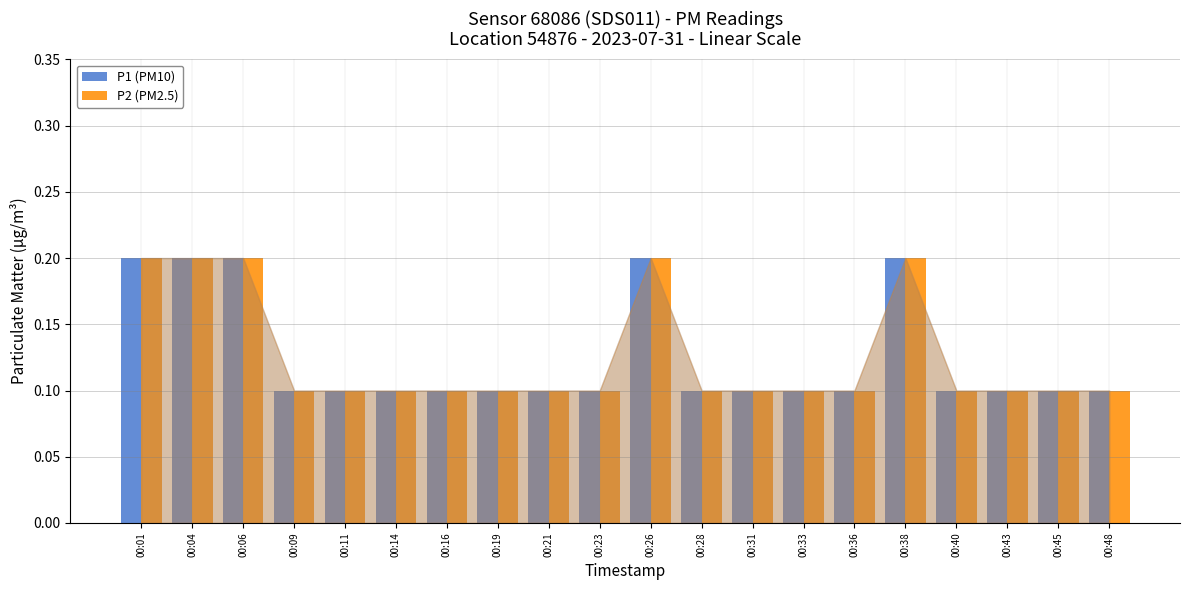

What is the sum of the P1 (PM10) values at 00:43 and 00:23?

0.2